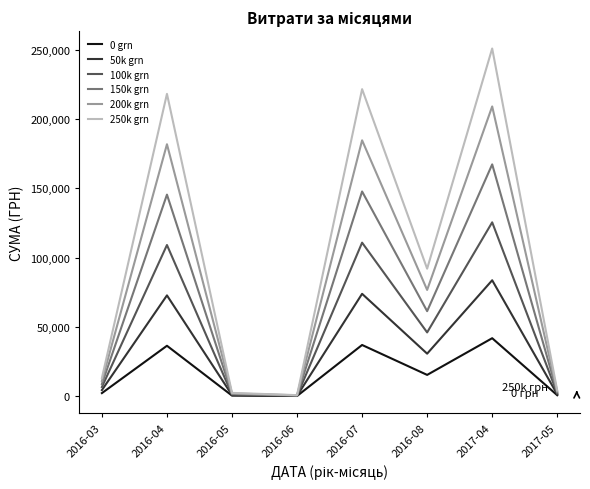

Rank the series by their maximum value, from lowest to highest.

0 grn, 50k grn, 100k grn, 150k grn, 200k grn, 250k grn